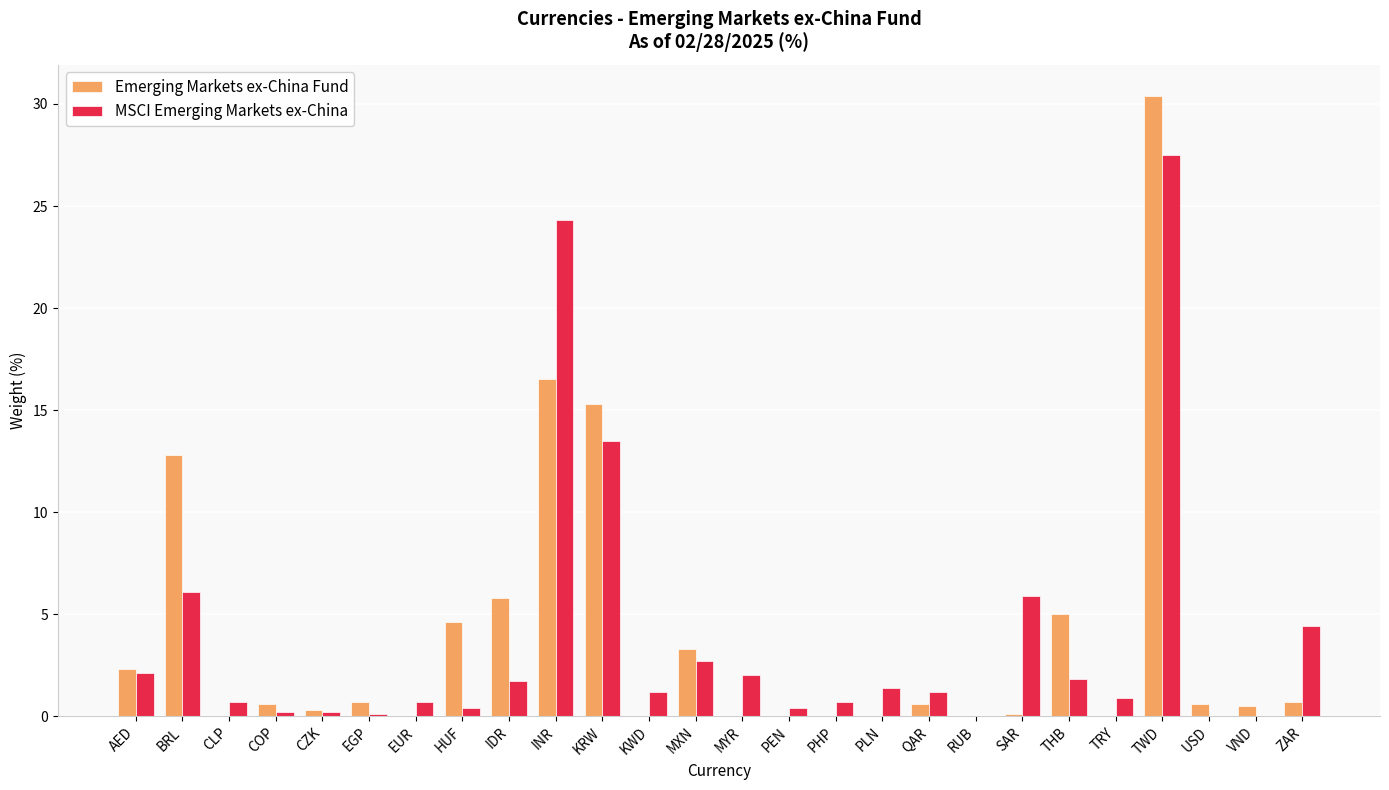

What is the approximate value of MSCI Emerging Markets ex-China at MXN?

2.7